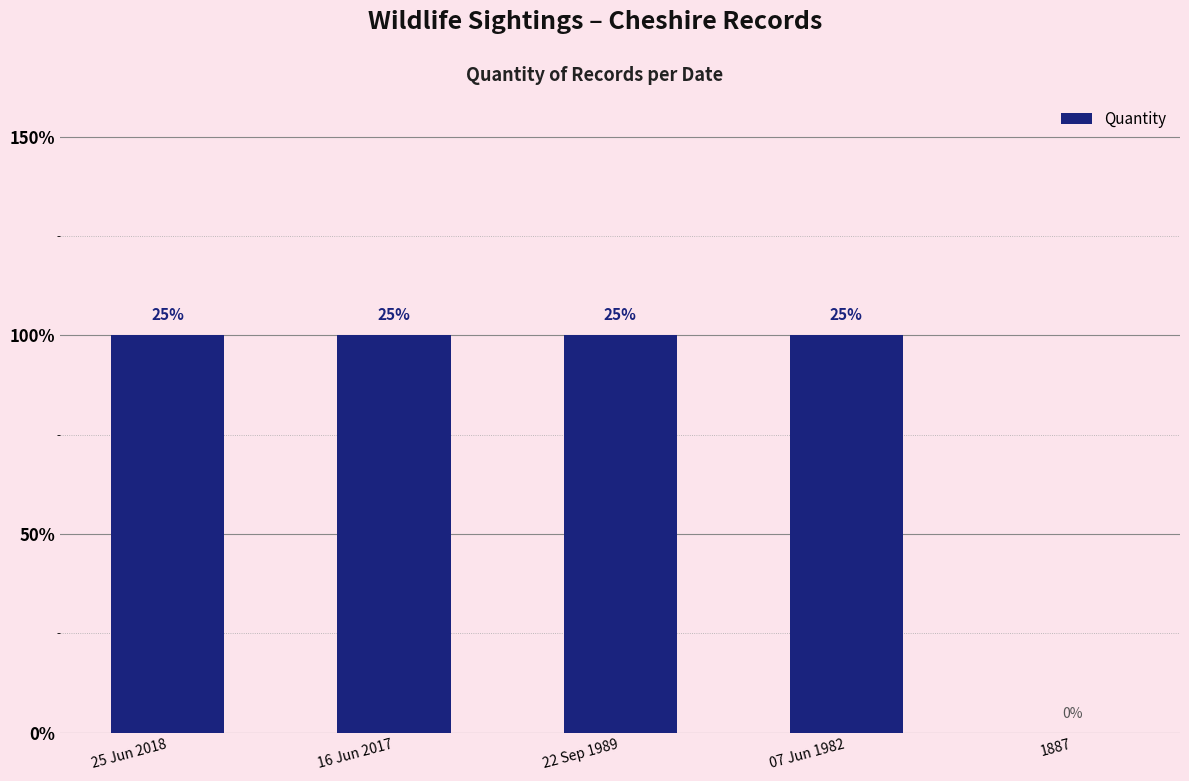

Are the bars horizontal?

No